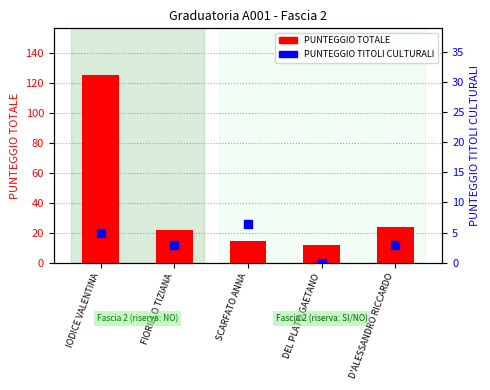

Which series contains the highest Y value?

PUNTEGGIO TOTALE